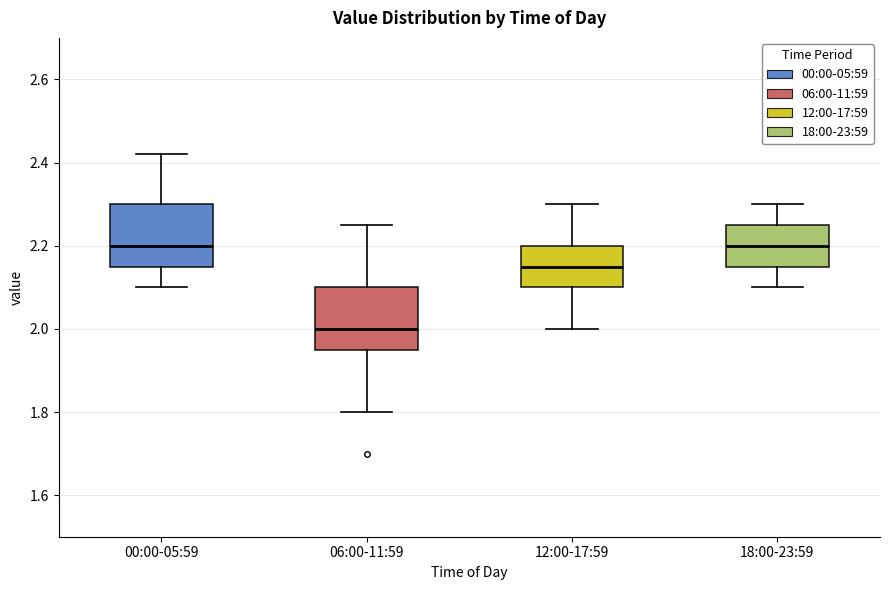

Where does the median line of the box for 18:00-23:59 sit on the y-axis? The values are not printed on the chart, so give them approximately, as read against the axis.

2.20